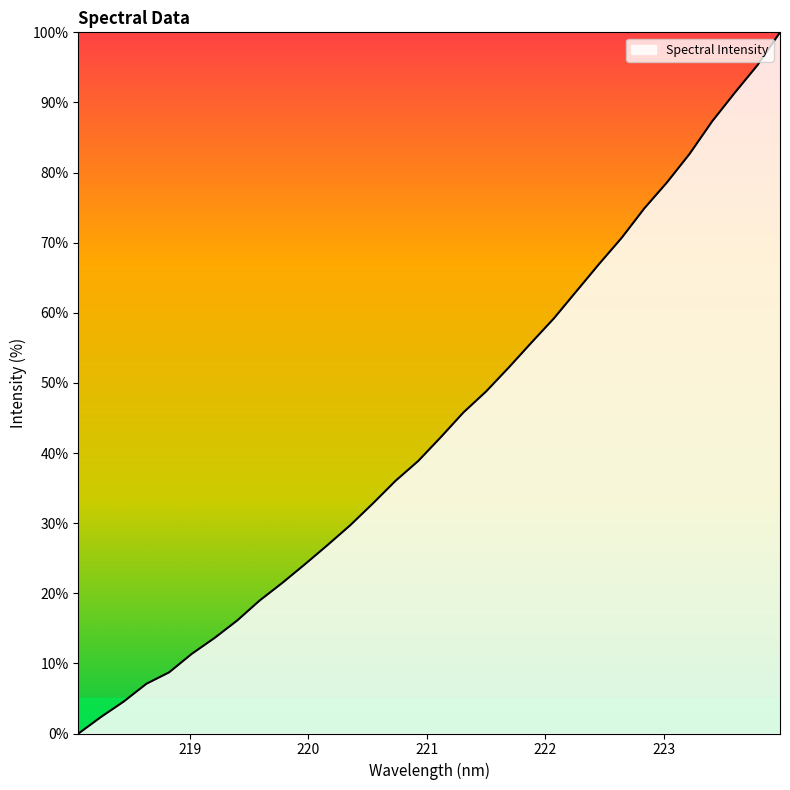

What is the greatest value displayed?

100.0